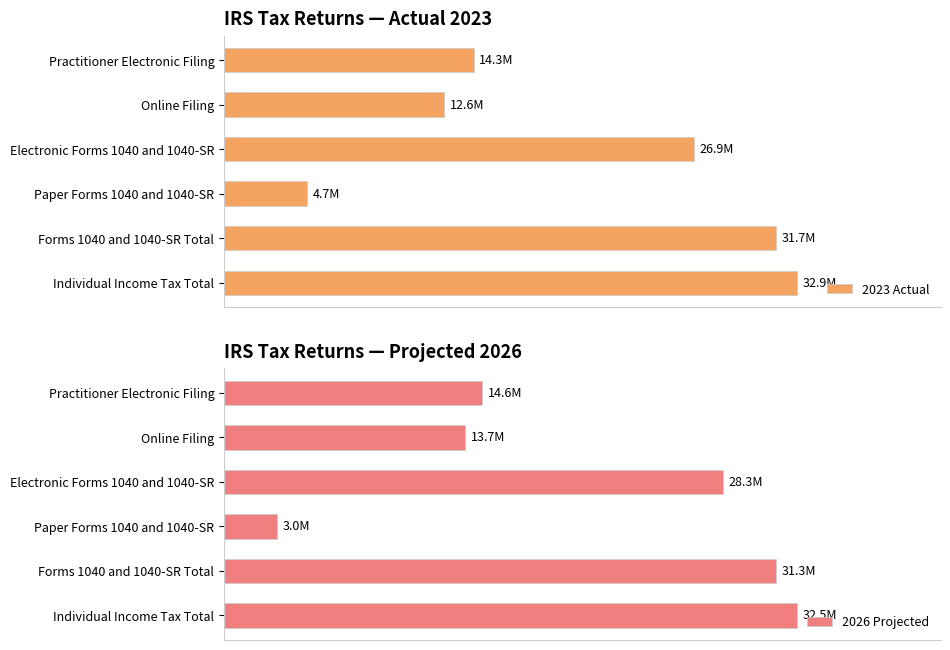

List the series in order of their overall mean, lowest first.

2023 Actual, 2026 Projected